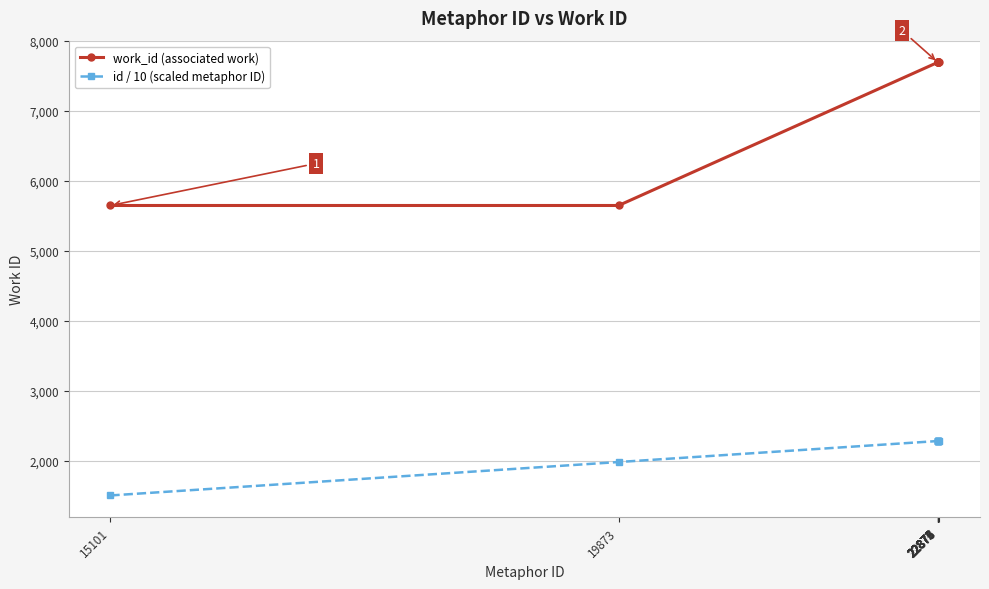

Does the chart display data point markers on the line(s)?

Yes